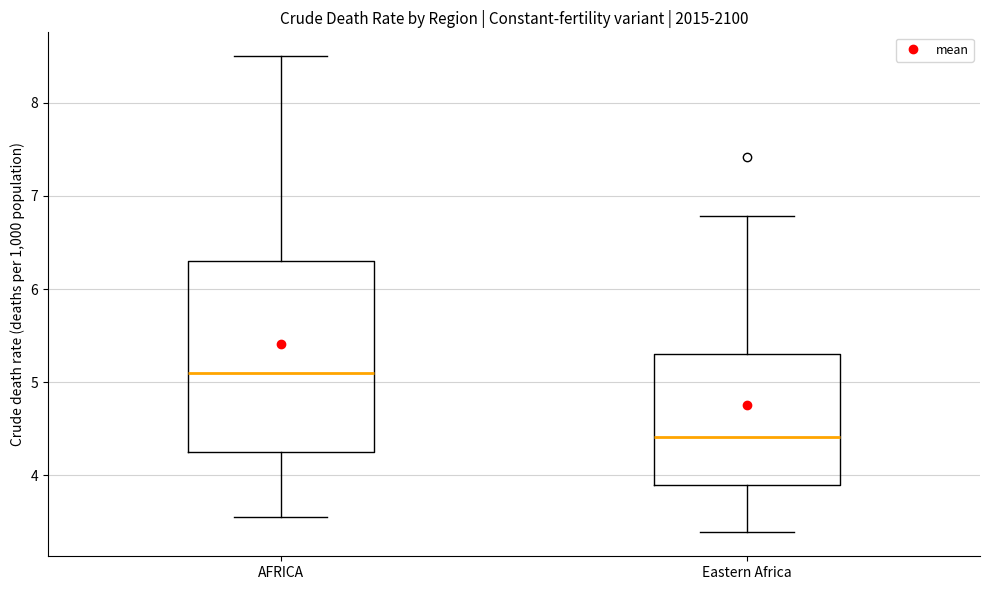

Which box has the highest median line?

AFRICA